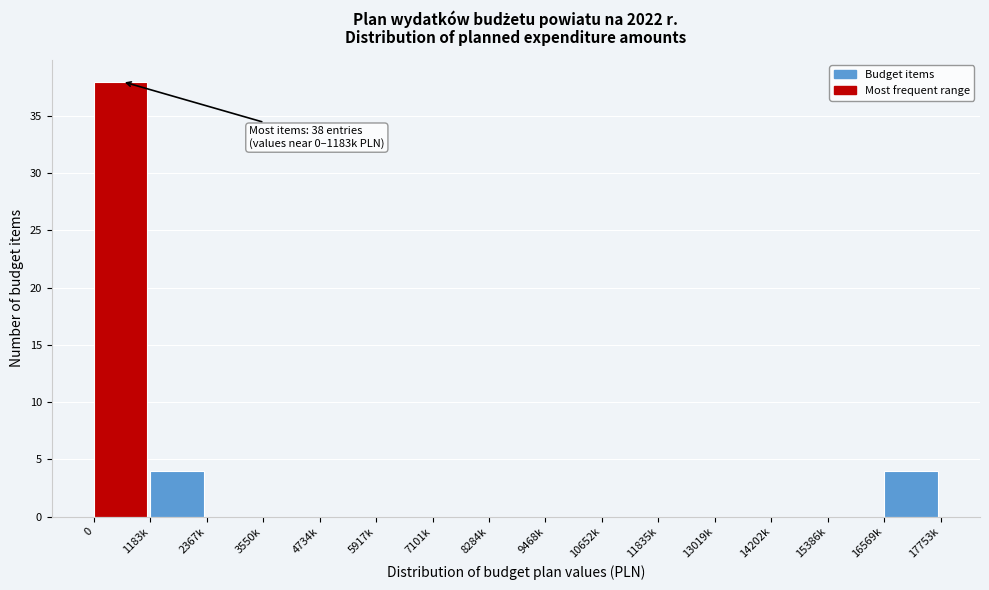

Reading left to right, extract all data points from this chart.

0=38	1183k=4	2367k=0	3550k=0	4734k=0	5917k=0	7101k=0	8284k=0	9468k=0	10652k=0	11835k=0	13019k=0	14202k=0	15386k=0	16569k=4